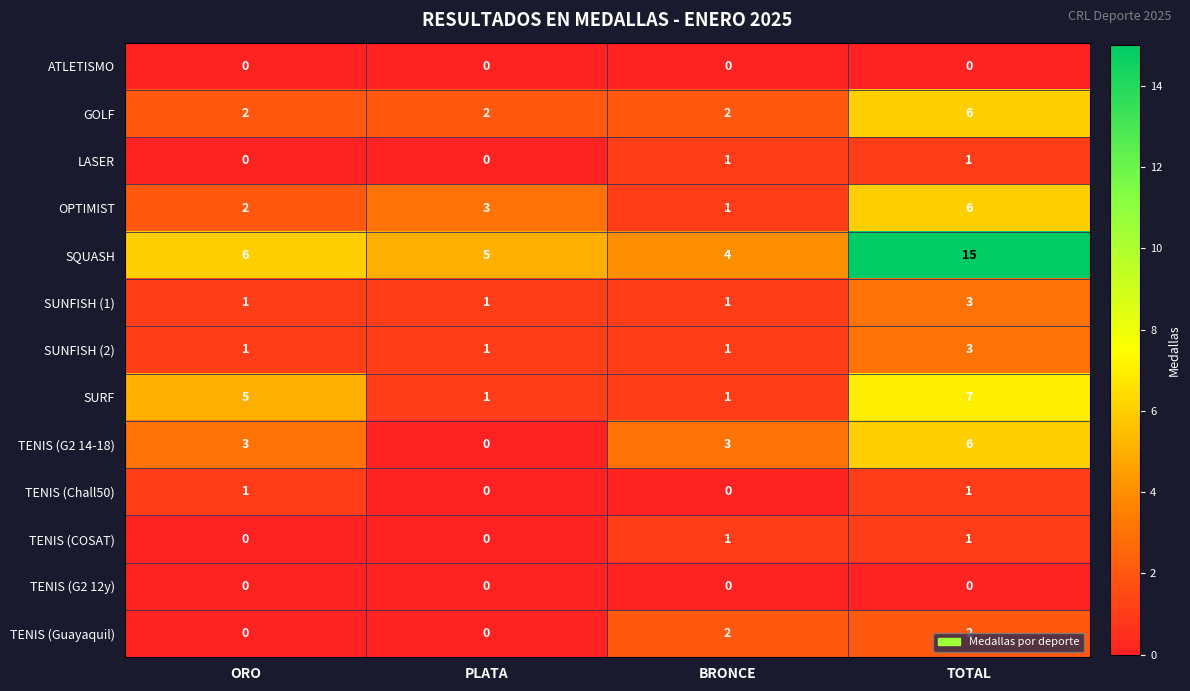

Count the OPTIMIST values in the range 2 to 6.

3